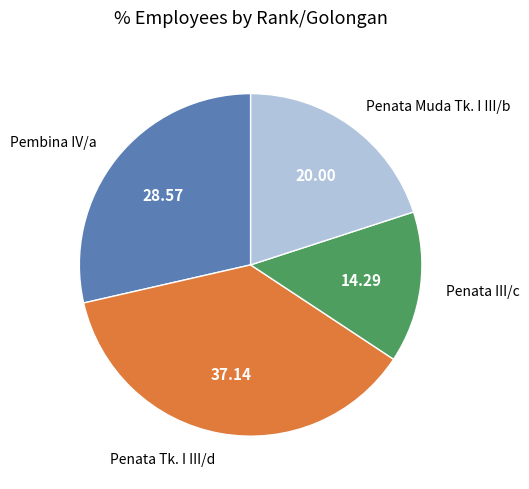

Does any single category account for the majority?

No